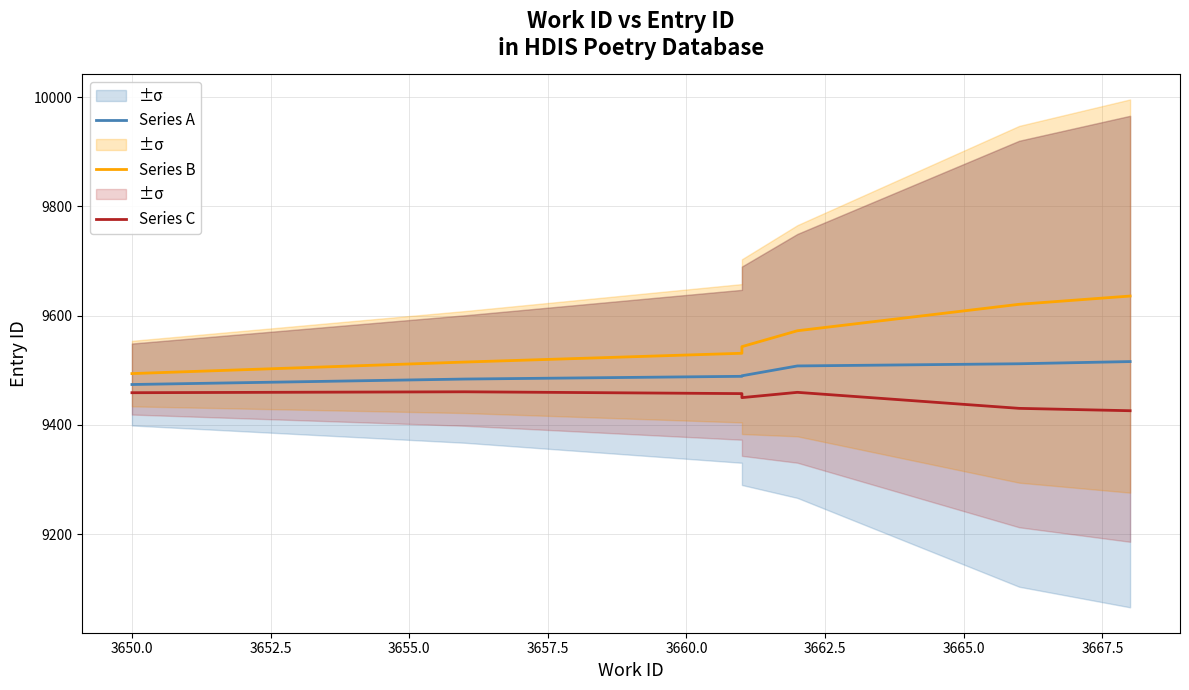

What are all the series names shown in the legend?

Series A, Series B, Series C